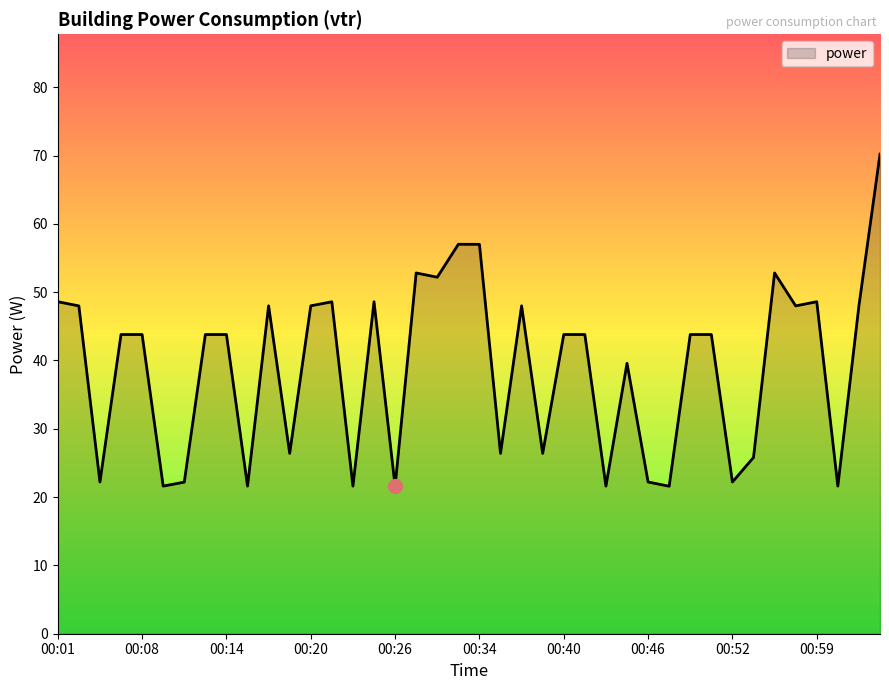

What is the smallest value displayed?

21.6